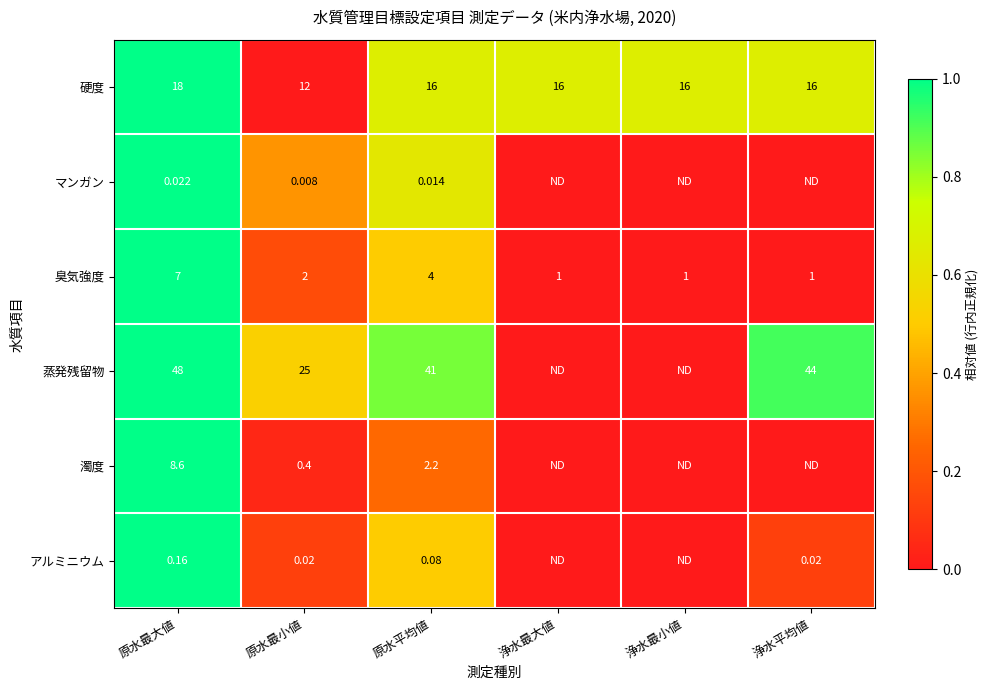

At which category does the chart reach its peak across all series?

原水最大値